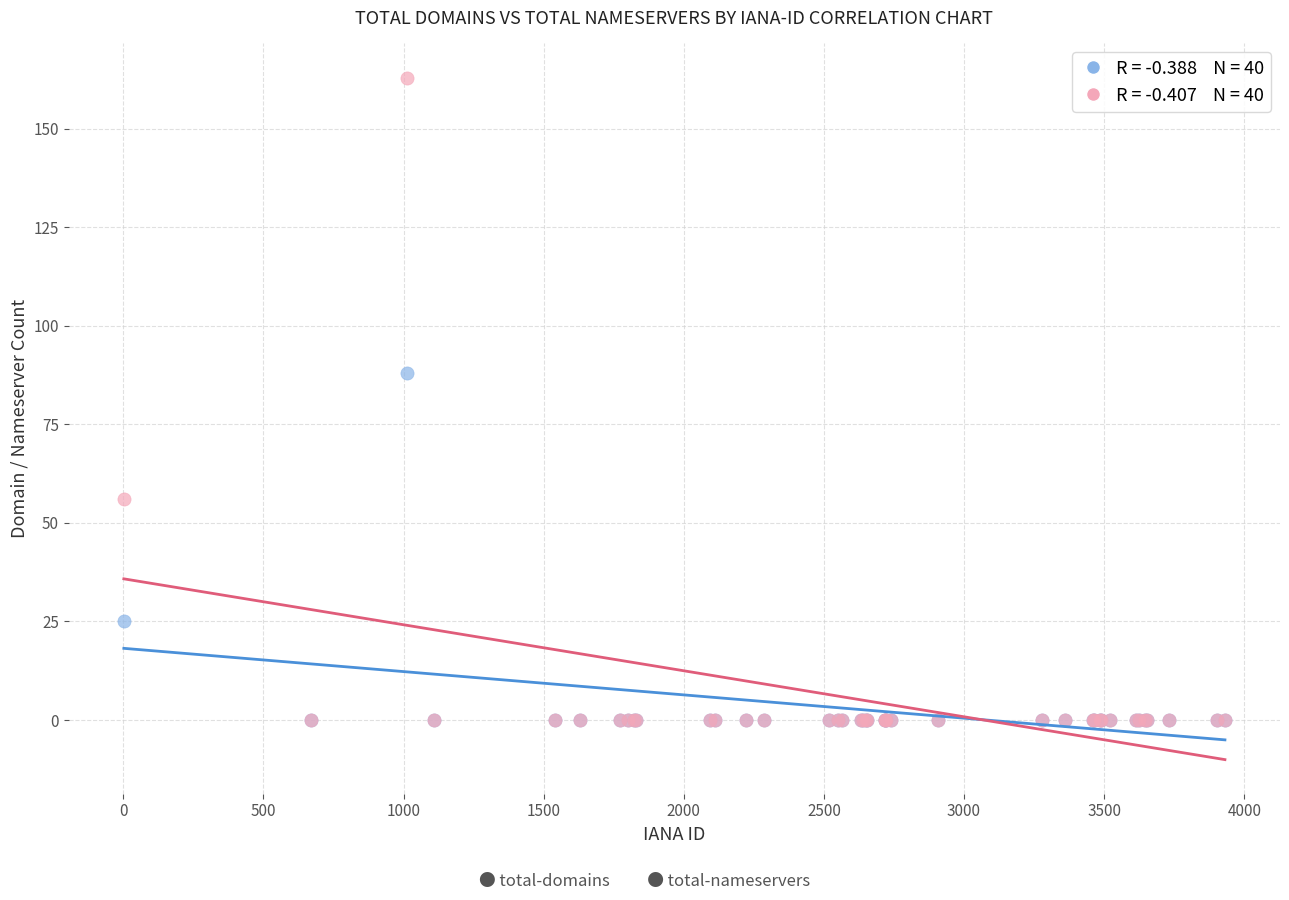

Across all series, what Y value is closest to 81?

88